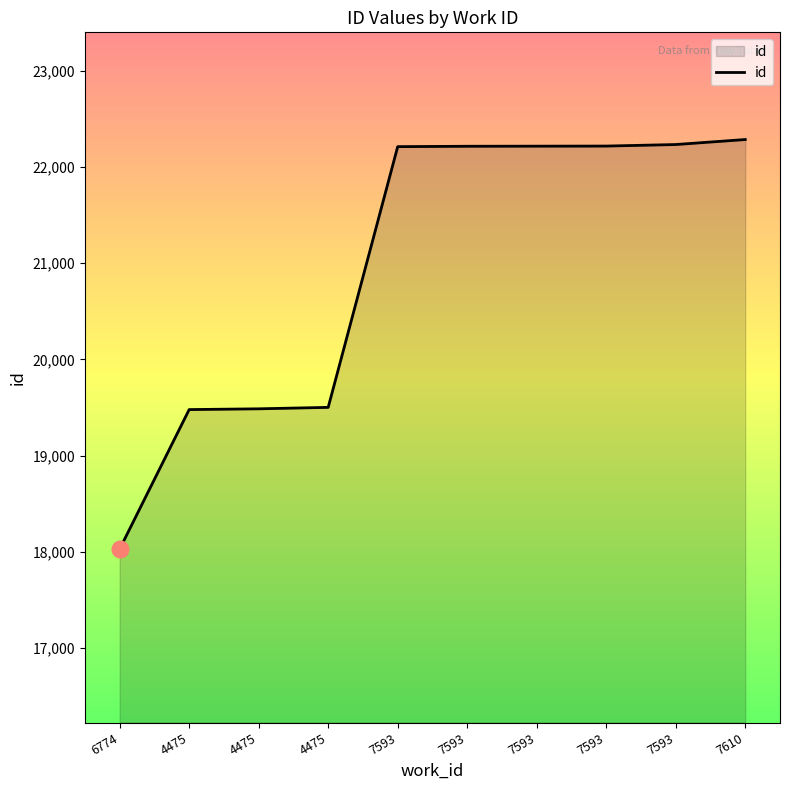

Does the chart have visible grid lines?

No